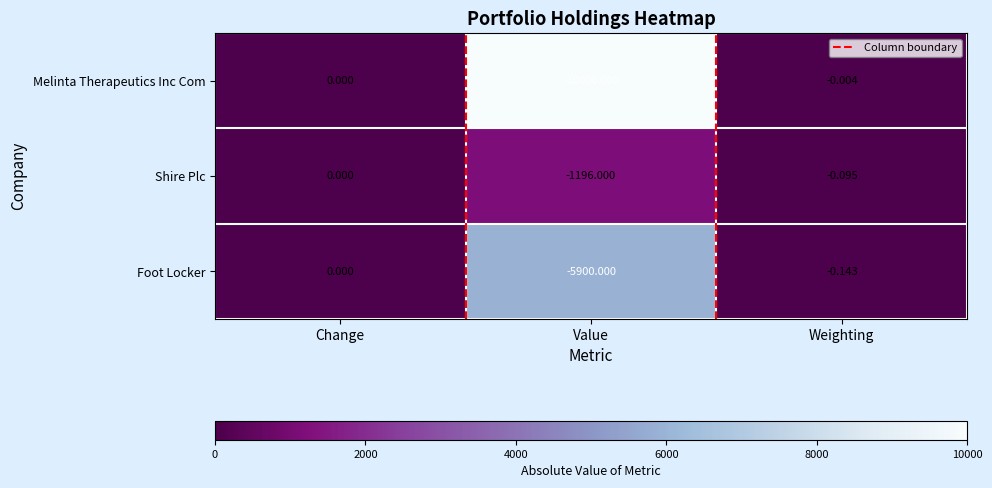

Which category has the highest value in the Melinta Therapeutics Inc Com series?

Change